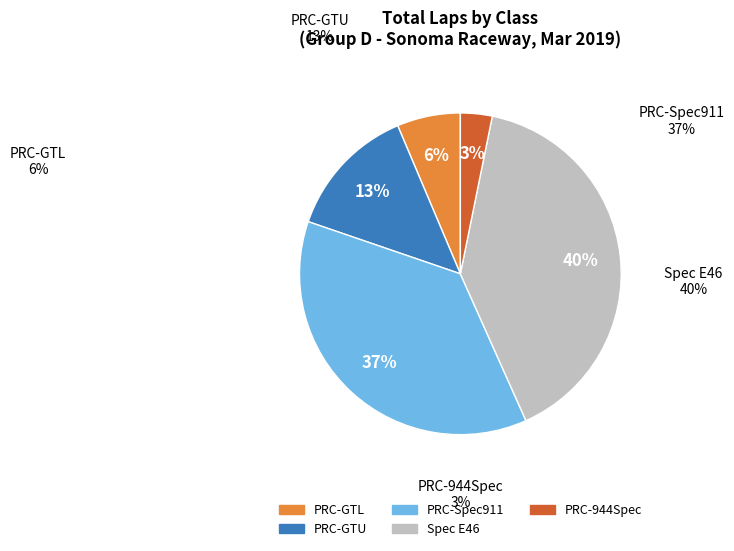

Is there any slice that represents more than half of the pie?

No